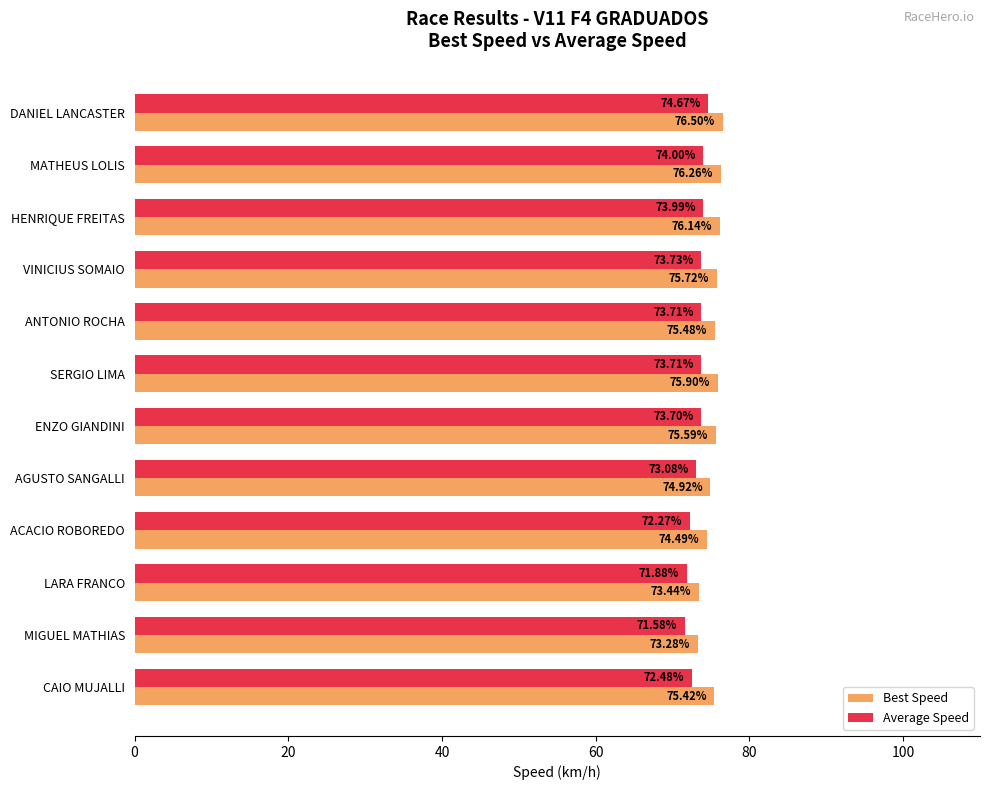

At HENRIQUE FREITAS, list the series in order from largest to smallest.

Best Speed, Average Speed